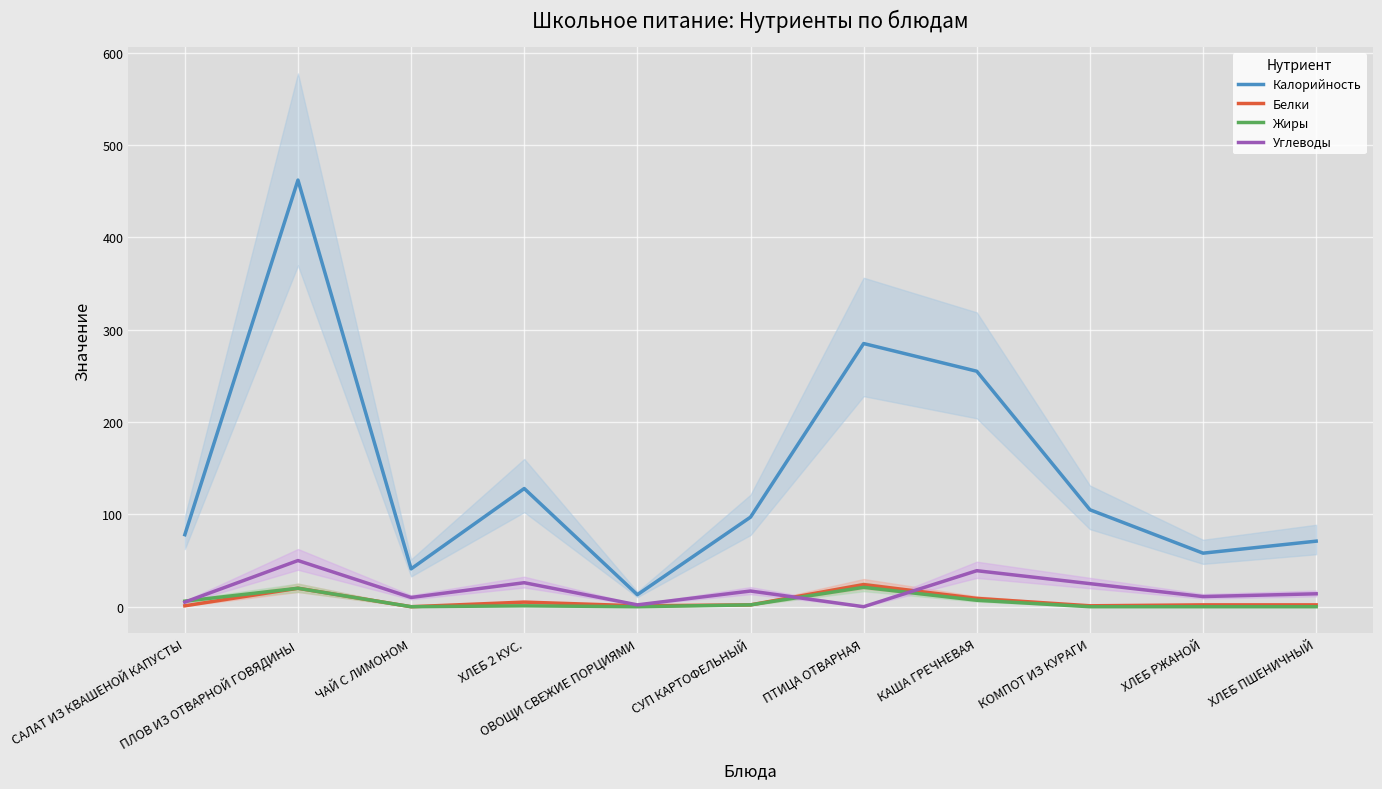

Between ЧАЙ С ЛИМОНОМ and ПТИЦА ОТВАРНАЯ, which series saw the biggest shift?

Калорийность